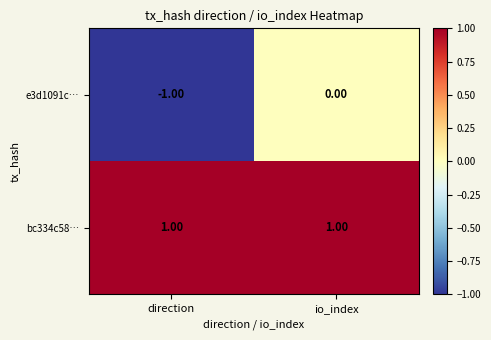

Rank the series by their average value, from highest to lowest.

bc334c58…, e3d1091c…